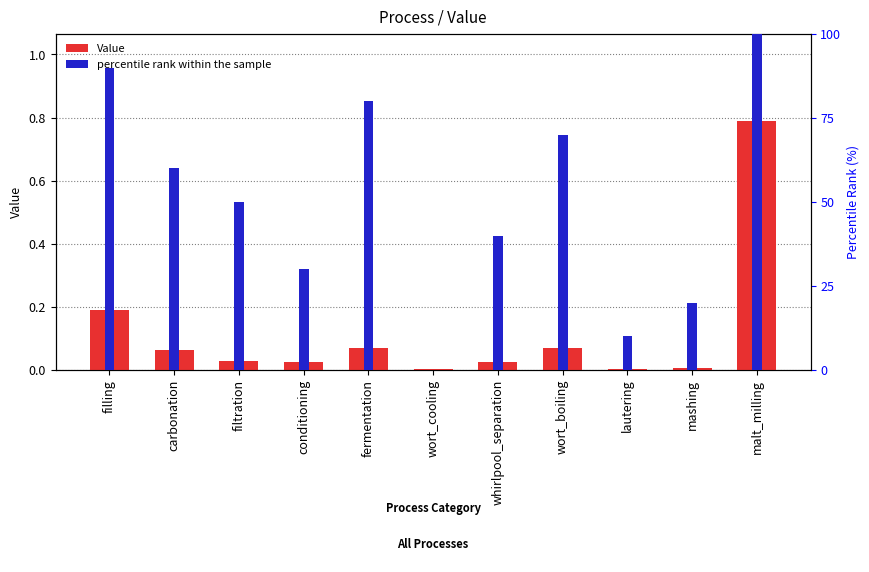

How many bars are there in each group?

2